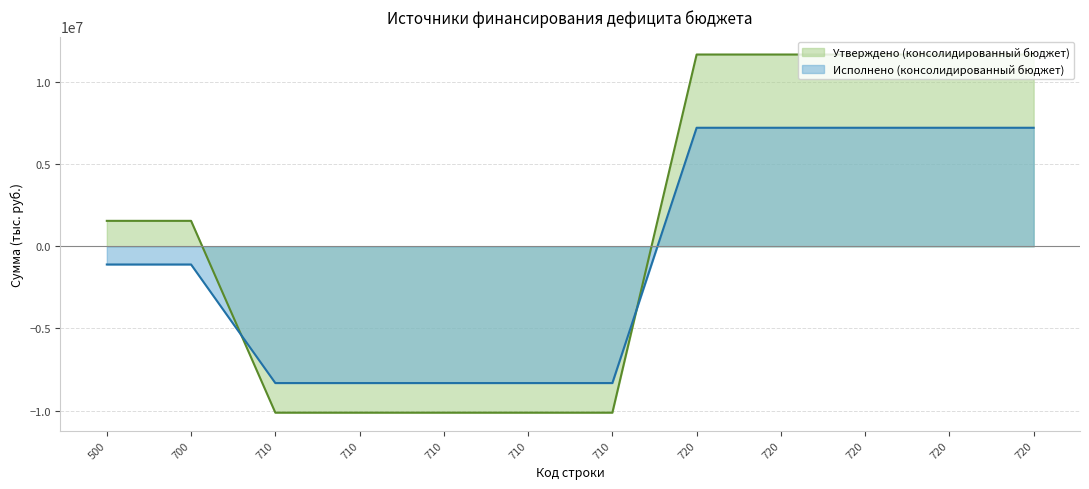

Which series has the largest total across all categories?

Утверждено (консолидированный бюджет)